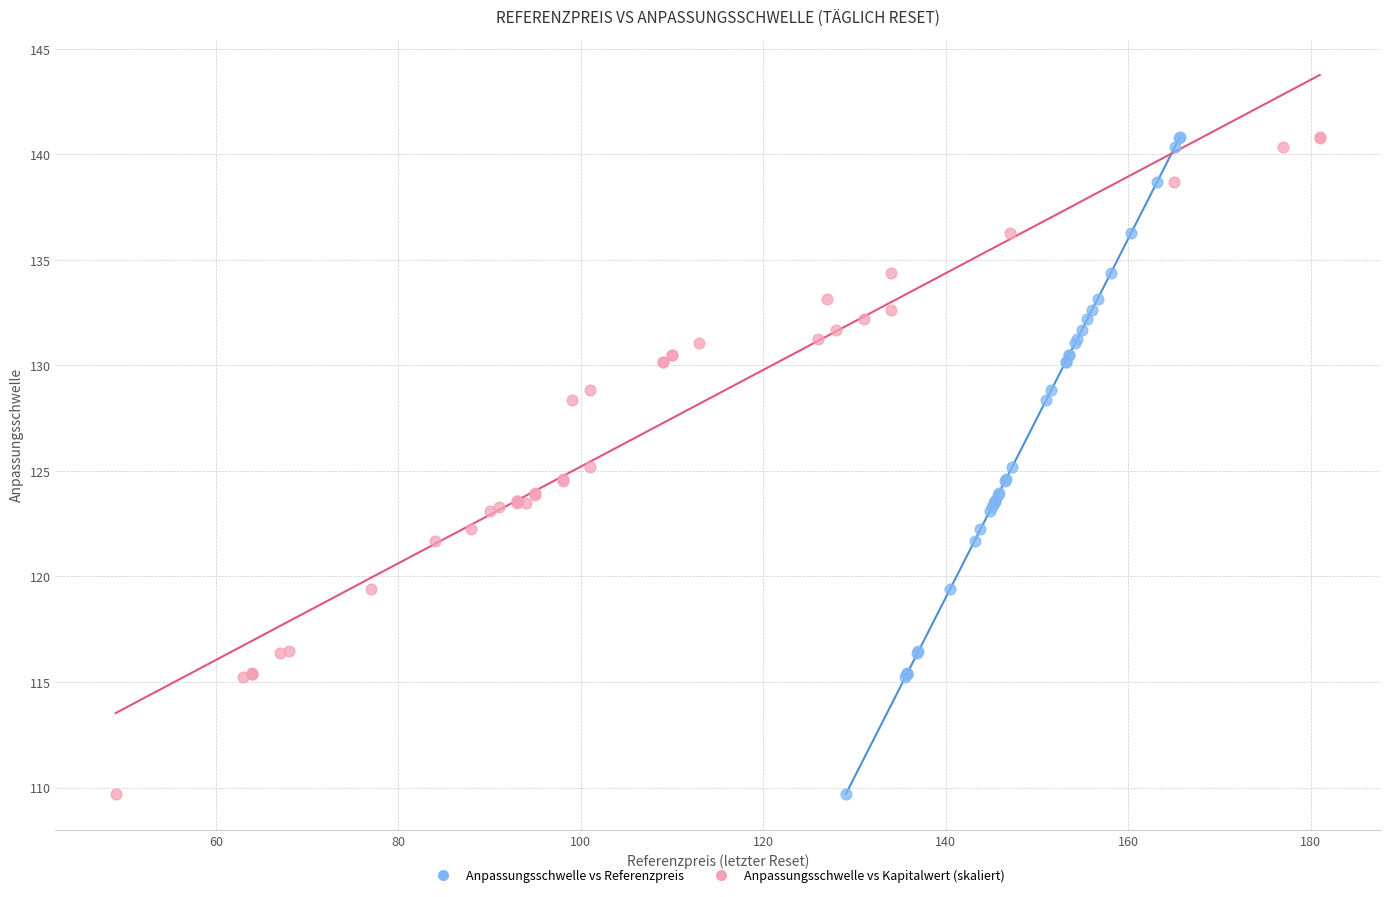

What are all the series names shown in the legend?

Anpassungsschwelle vs Referenzpreis, Anpassungsschwelle vs Kapitalwert (skaliert)